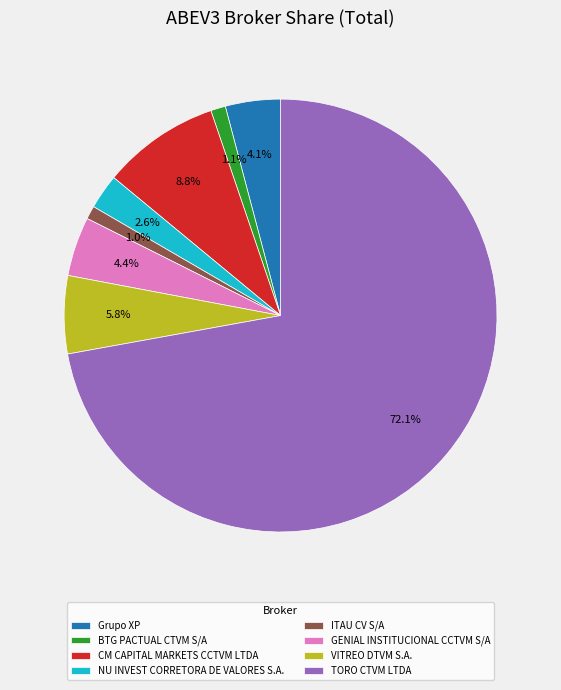

What is the largest slice in the pie chart?

TORO CTVM LTDA